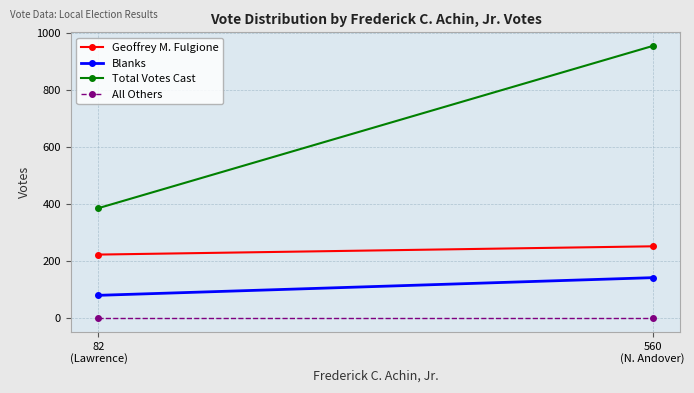

List the labels in order of Geoffrey M. Fulgione value, smallest first.

82
(Lawrence), 560
(N. Andover)